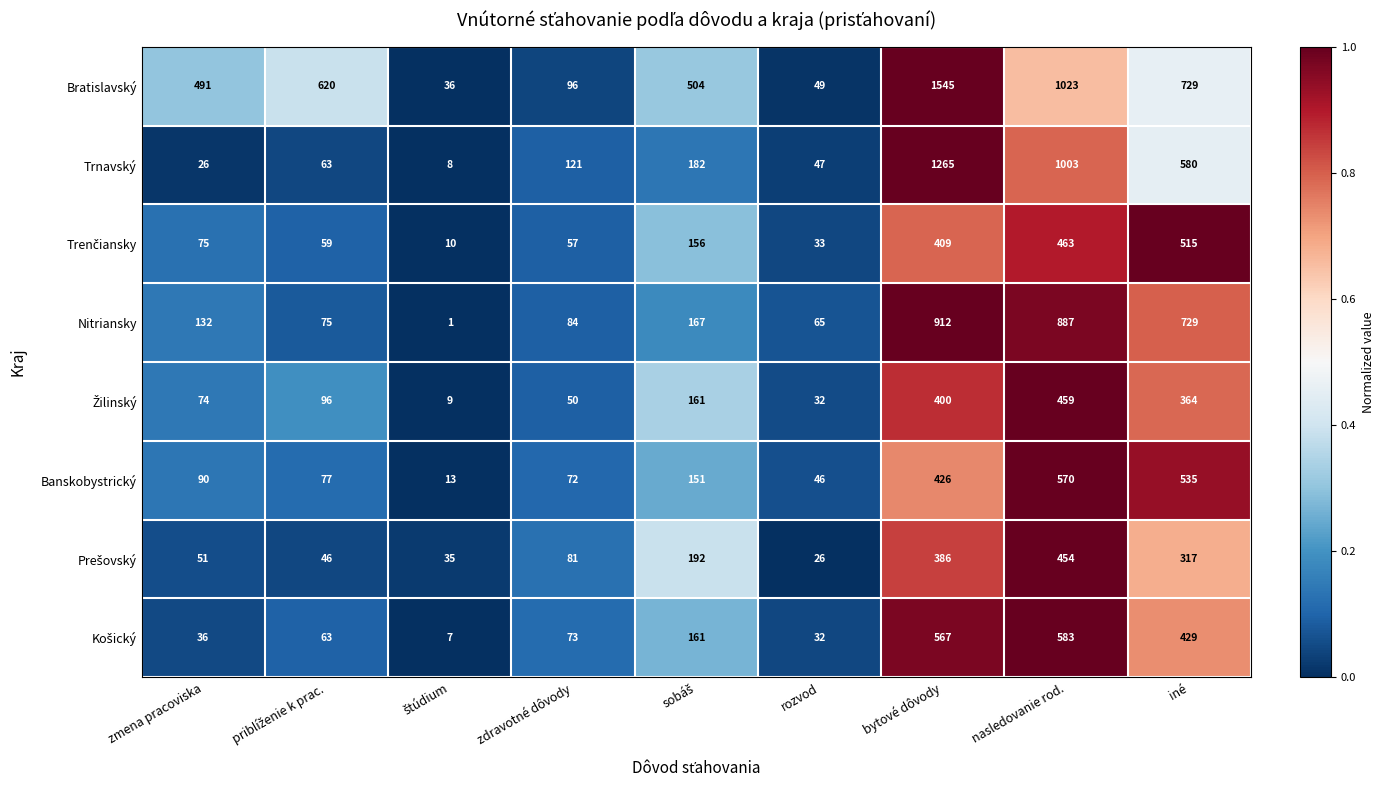

What is the difference between the maximum and minimum values in the Nitriansky series?

911